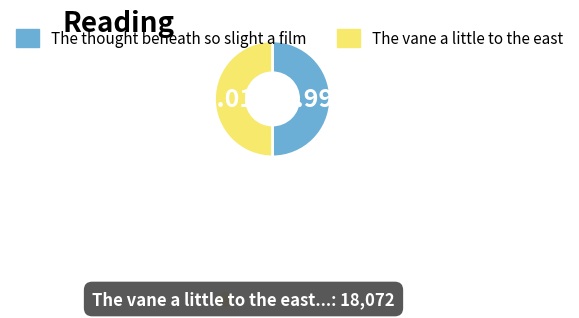

Does any single category account for the majority?

Yes